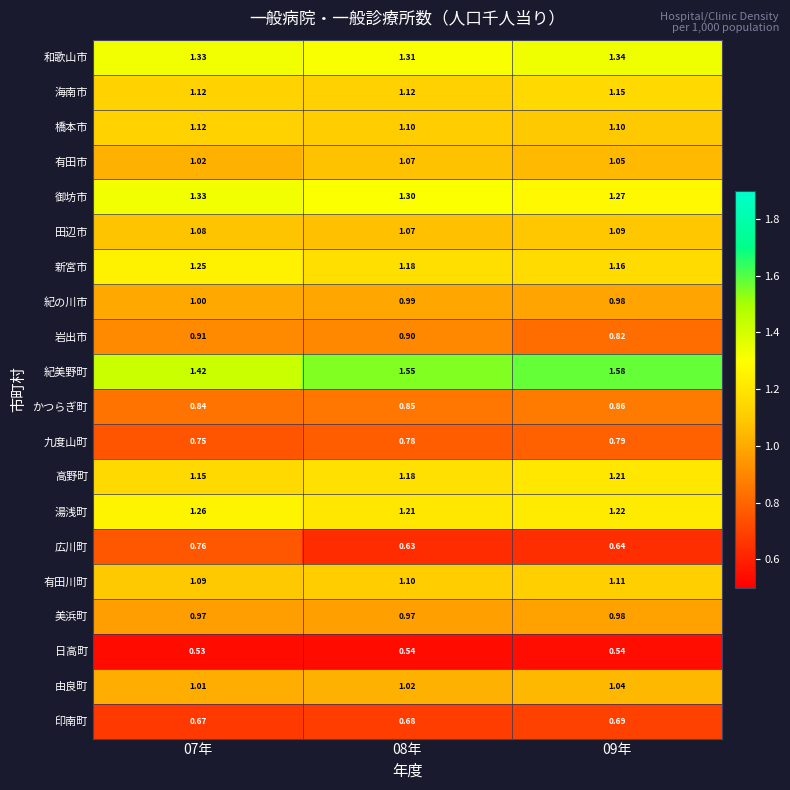

Which series changed the most between 08年 and 09年?

岩出市